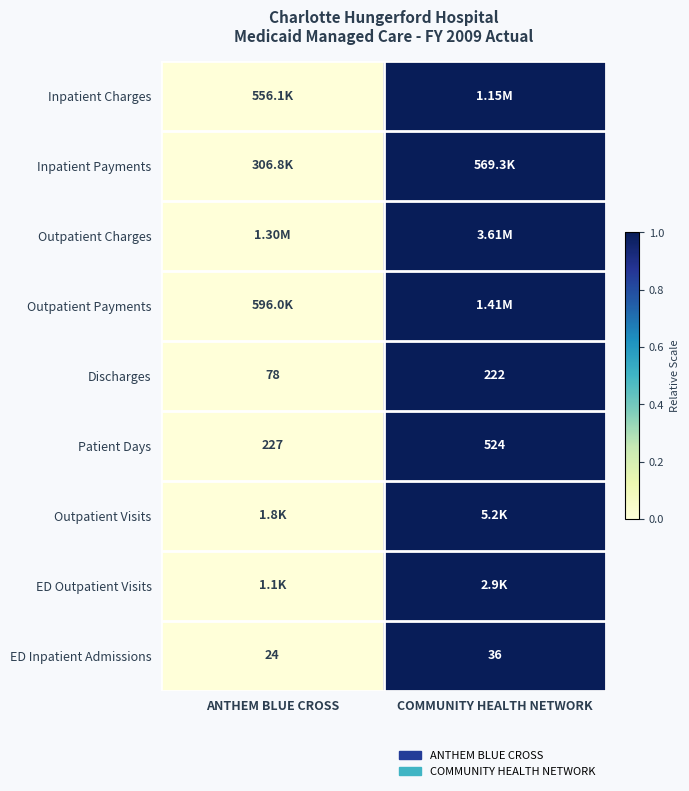

Which category has the lowest value across all series?

ANTHEM BLUE CROSS